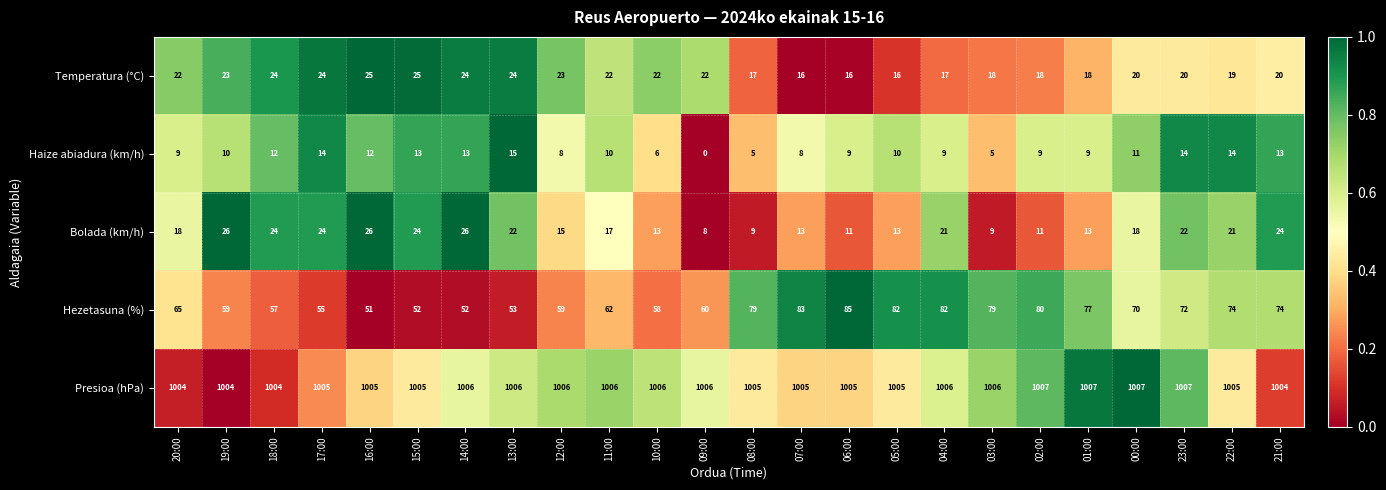

The value of Presioa (hPa) at 19:00 is 1004. True or false?

True